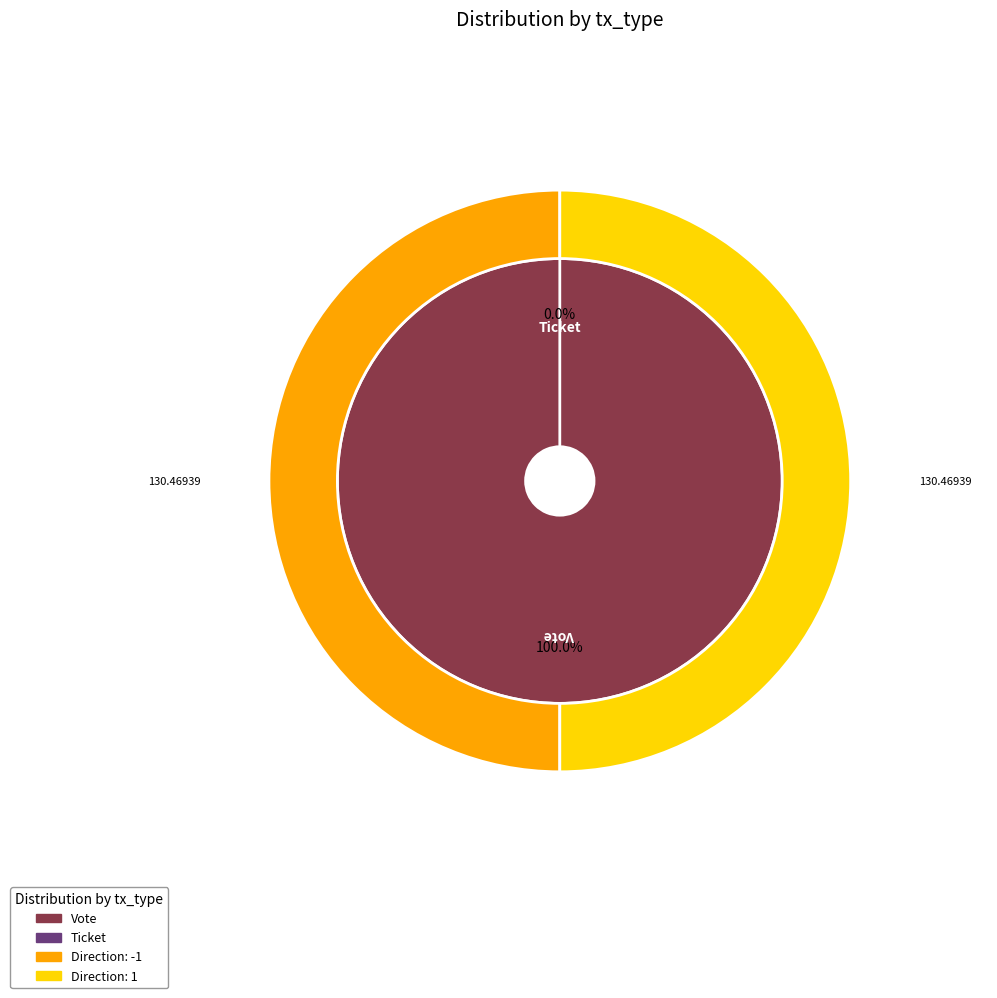

To the nearest percent, what portion does Vote represent?

100%